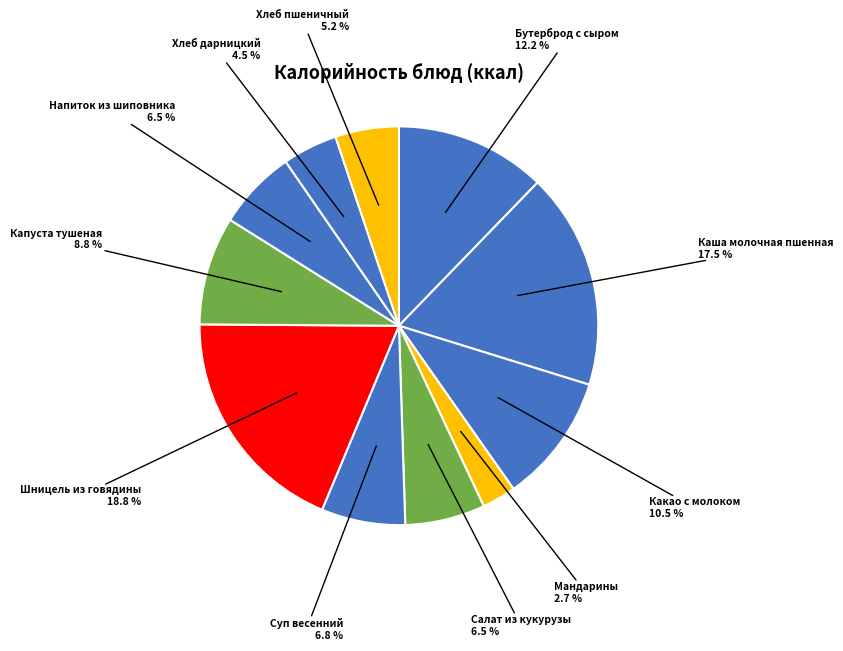

Count the number of slices in the pie.

11